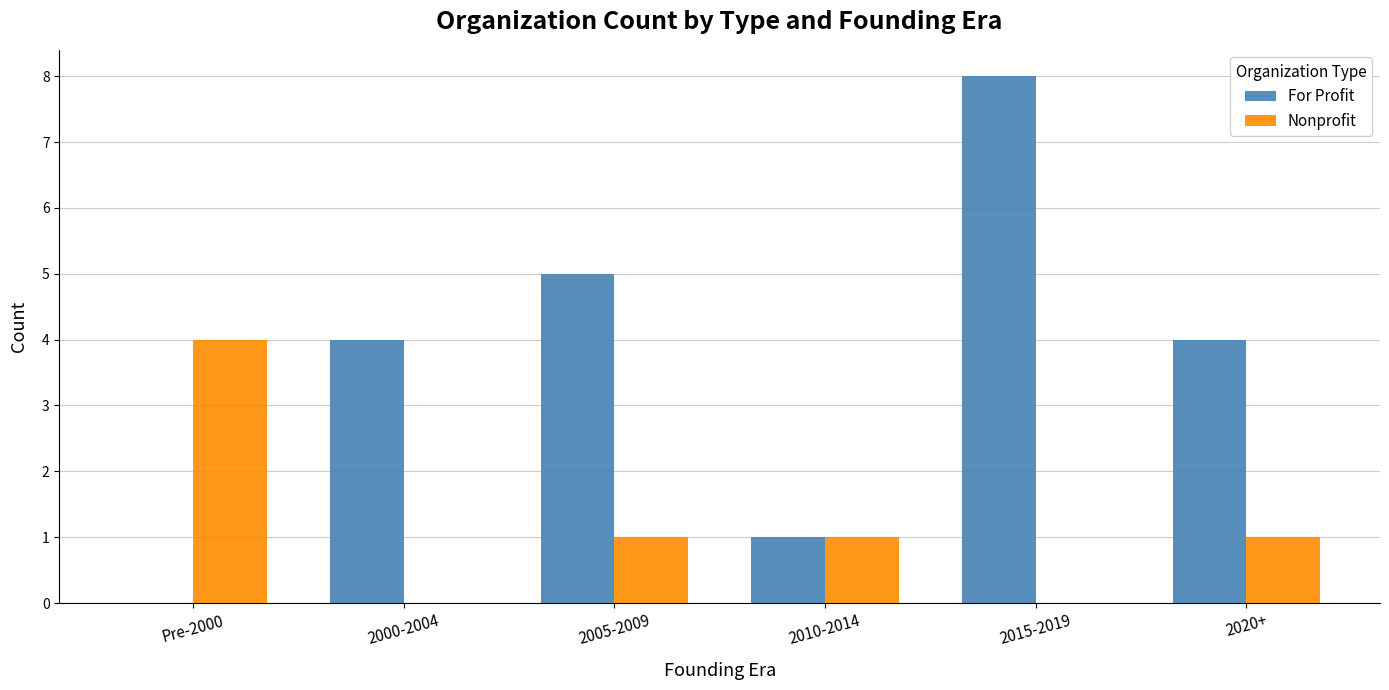

What is the maximum value shown in the chart?

8